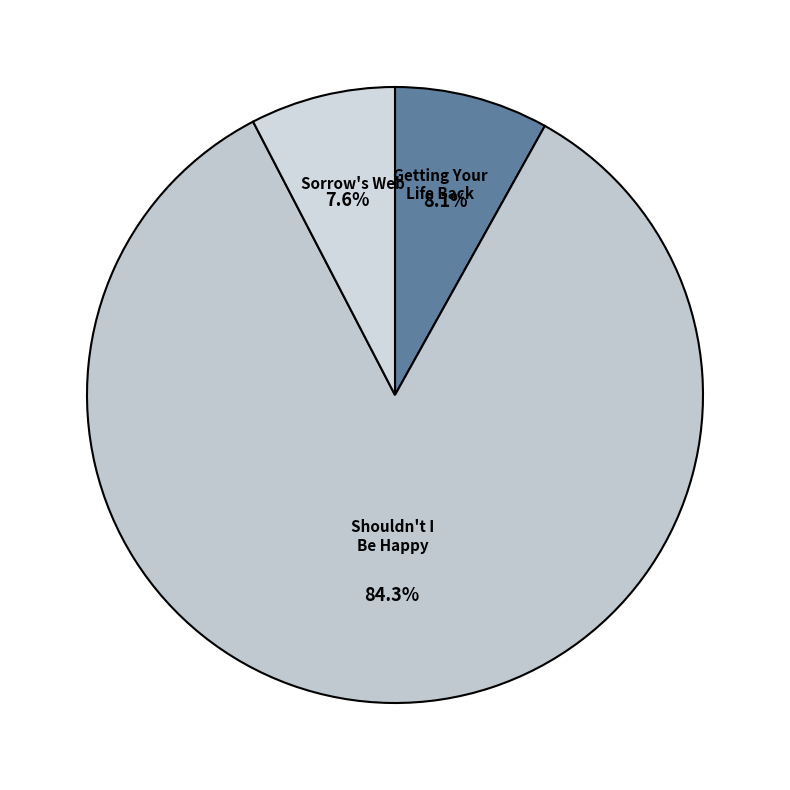

Combined, do Sorrow's Web and Getting Your Life Back account for over 50%?

No